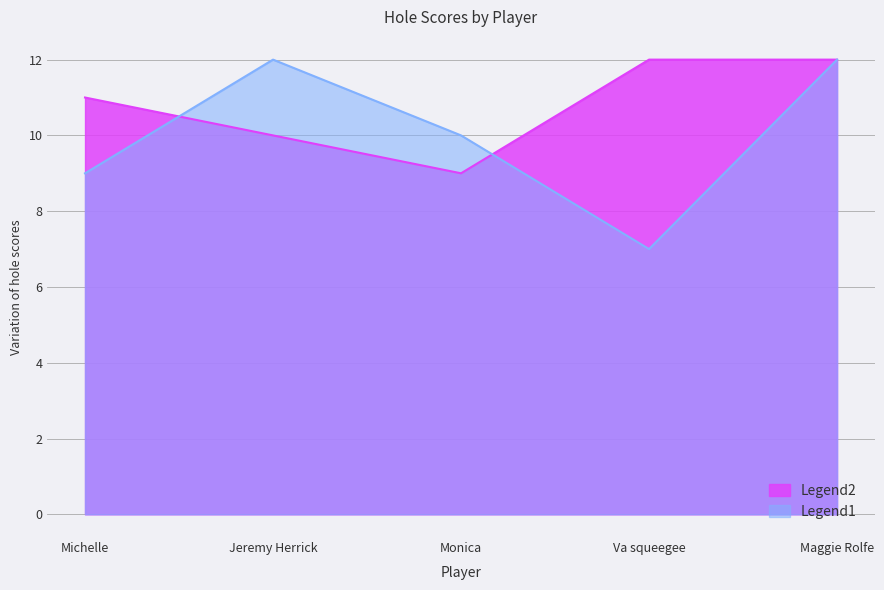

Is it true that Legend1 equals 10 at Monica?

True